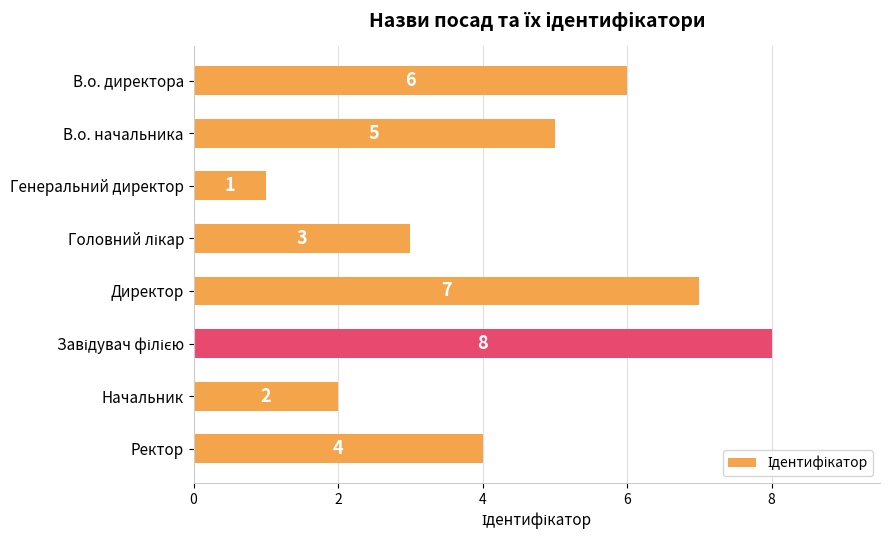

What is the minimum value shown in the chart?

1